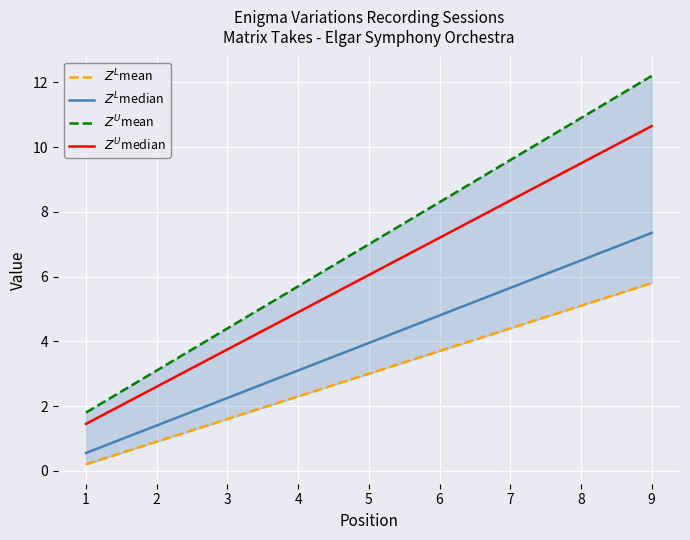

What are all the series names shown in the legend?

$Z^L$mean, $Z^L$median, $Z^U$mean, $Z^U$median